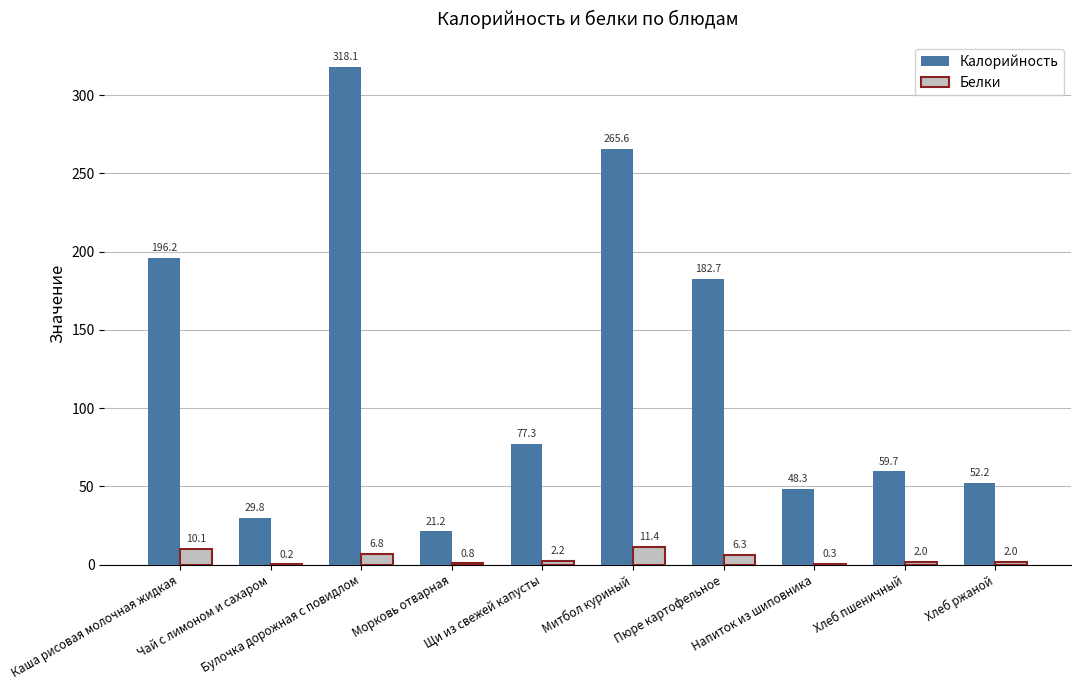

Which label corresponds to the largest value in the chart?

Булочка дорожная с повидлом